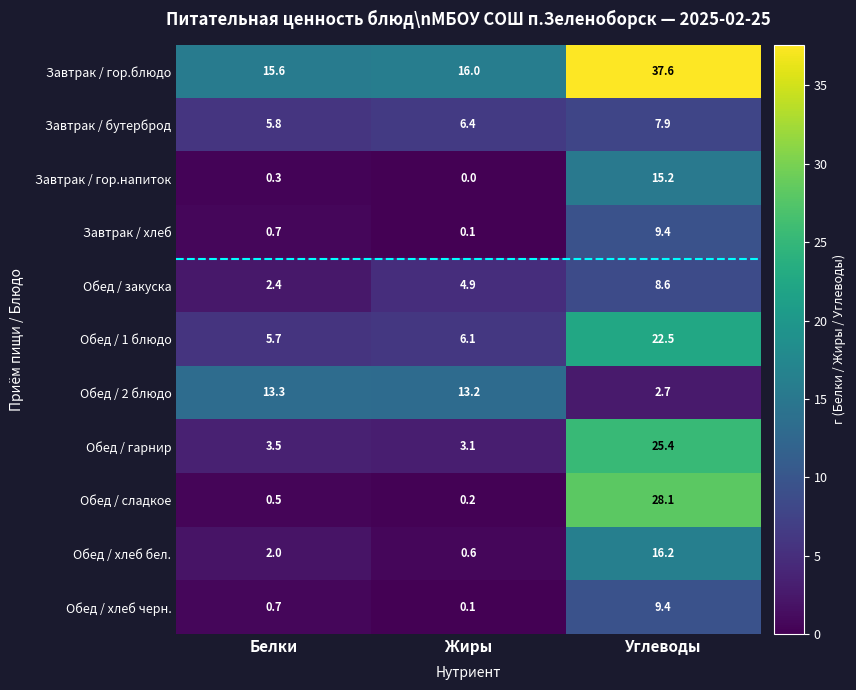

What is the difference between the maximum and minimum values in the Завтрак / хлеб series?

9.3